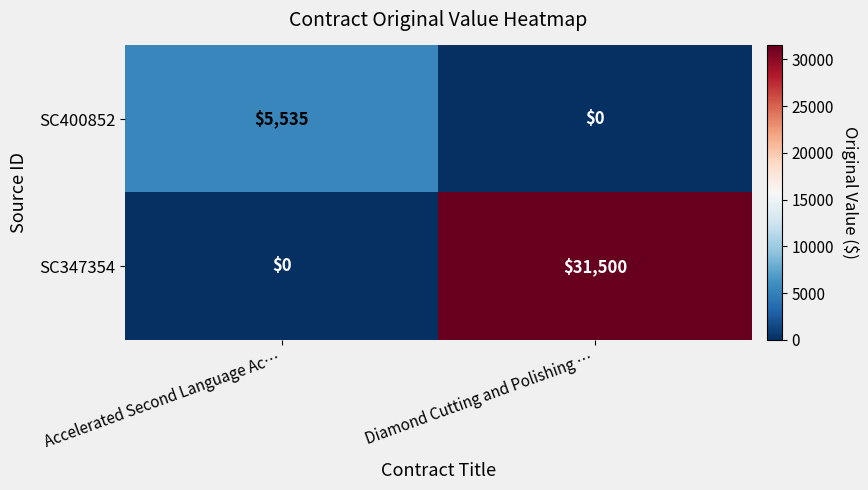

At how many categories does at least one series exceed 26407?

1